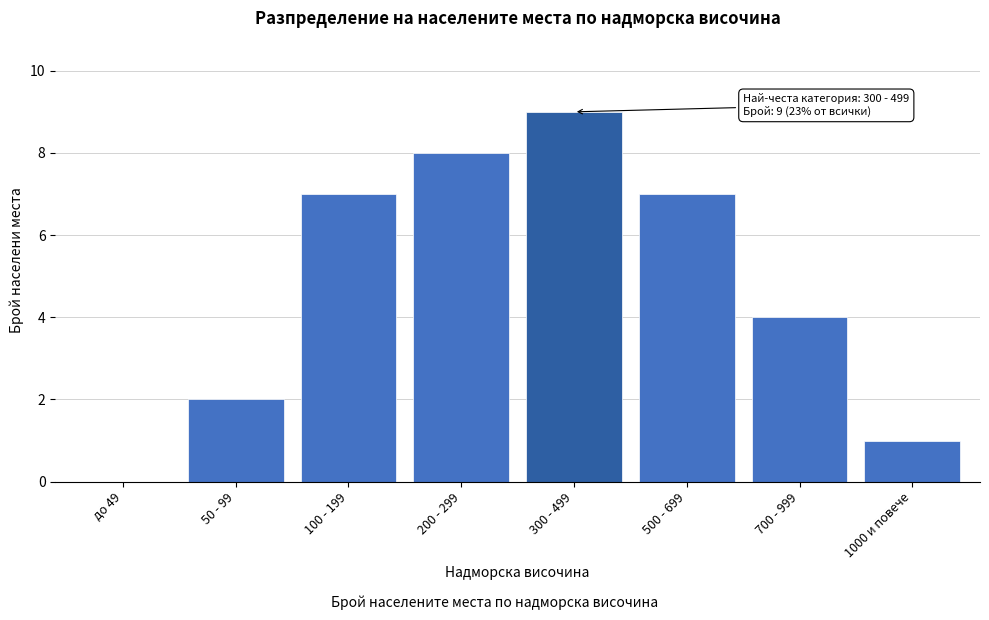

Reading left to right, extract all data points from this chart.

до 49=0	50 - 99=2	100 - 199=7	200 - 299=8	300 - 499=9	500 - 699=7	700 - 999=4	1000 и повече=1